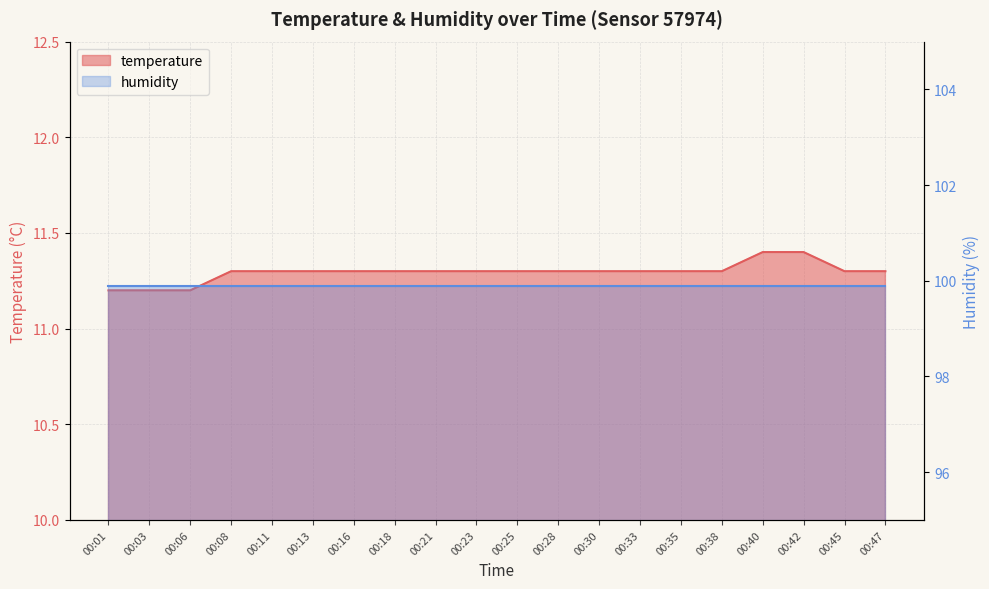

What is the approximate value at 00:08?

11.3